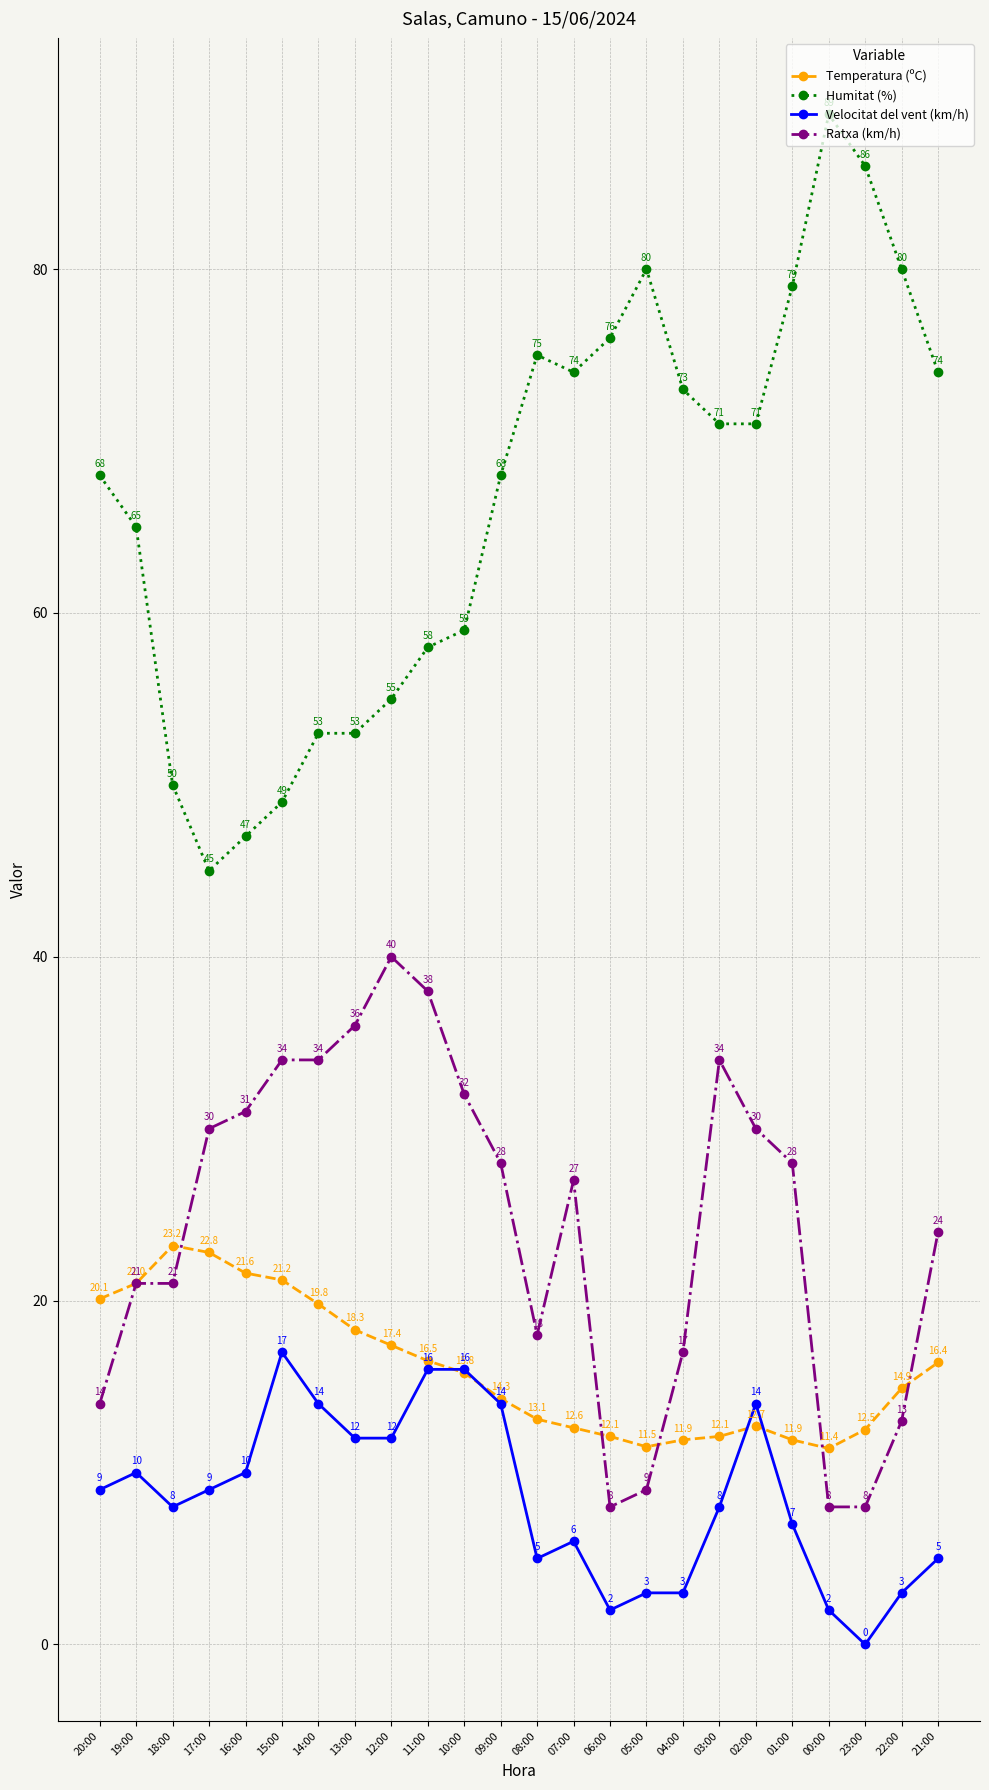

Reading left to right, what are all the values shown in this chart?

Temperatura (ºC): 20:00=20.1	19:00=21.0	18:00=23.2	17:00=22.8	16:00=21.6	15:00=21.2	14:00=19.8	13:00=18.3	12:00=17.4	11:00=16.5	10:00=15.8	09:00=14.3	08:00=13.1	07:00=12.6	06:00=12.1	05:00=11.5	04:00=11.9	03:00=12.1	02:00=12.7	01:00=11.9	00:00=11.4	23:00=12.5	22:00=14.9	21:00=16.4
Humitat (%): 20:00=68.0	19:00=65.0	18:00=50.0	17:00=45.0	16:00=47.0	15:00=49.0	14:00=53.0	13:00=53.0	12:00=55.0	11:00=58.0	10:00=59.0	09:00=68.0	08:00=75.0	07:00=74.0	06:00=76.0	05:00=80.0	04:00=73.0	03:00=71.0	02:00=71.0	01:00=79.0	00:00=89.0	23:00=86.0	22:00=80.0	21:00=74.0
Velocitat del vent (km/h): 20:00=9.0	19:00=10.0	18:00=8.0	17:00=9.0	16:00=10.0	15:00=17.0	14:00=14.0	13:00=12.0	12:00=12.0	11:00=16.0	10:00=16.0	09:00=14.0	08:00=5.0	07:00=6.0	06:00=2.0	05:00=3.0	04:00=3.0	03:00=8.0	02:00=14.0	01:00=7.0	00:00=2.0	23:00=0.0	22:00=3.0	21:00=5.0
Ratxa (km/h): 20:00=14.0	19:00=21.0	18:00=21.0	17:00=30.0	16:00=31.0	15:00=34.0	14:00=34.0	13:00=36.0	12:00=40.0	11:00=38.0	10:00=32.0	09:00=28.0	08:00=18.0	07:00=27.0	06:00=8.0	05:00=9.0	04:00=17.0	03:00=34.0	02:00=30.0	01:00=28.0	00:00=8.0	23:00=8.0	22:00=13.0	21:00=24.0